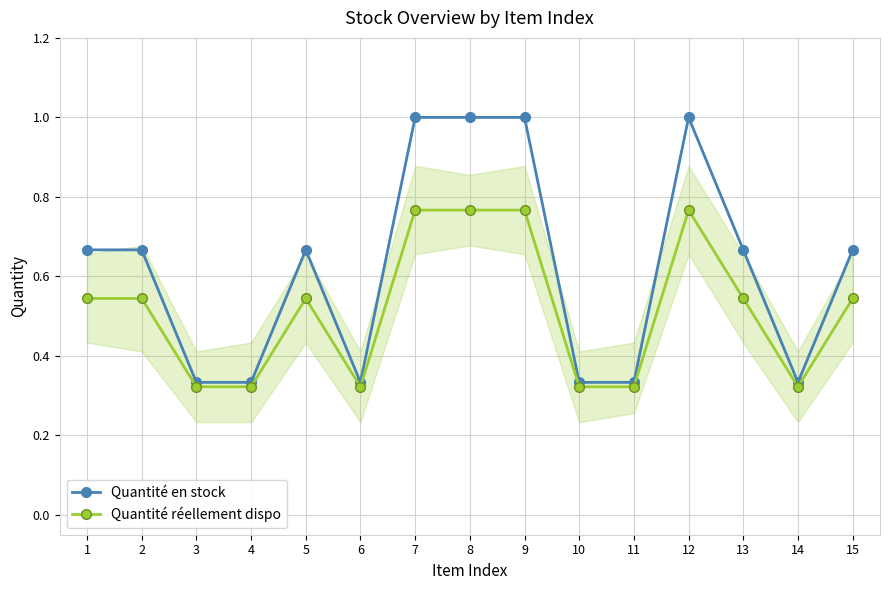

True or false: Quantité en stock has more than 0 points higher than both neighbors.

True